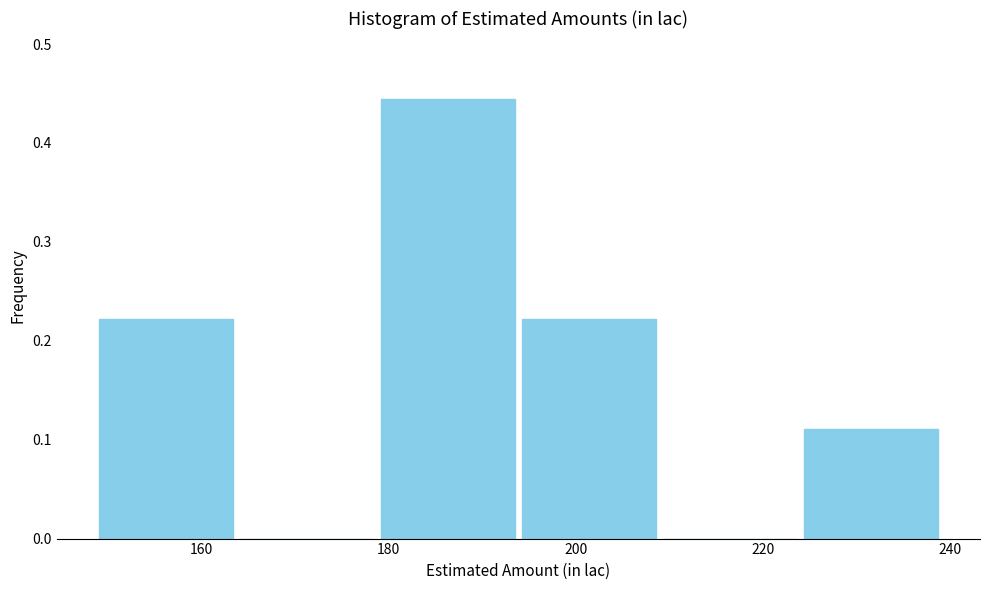

Which range on the x-axis has the tallest bar?

178 to 194